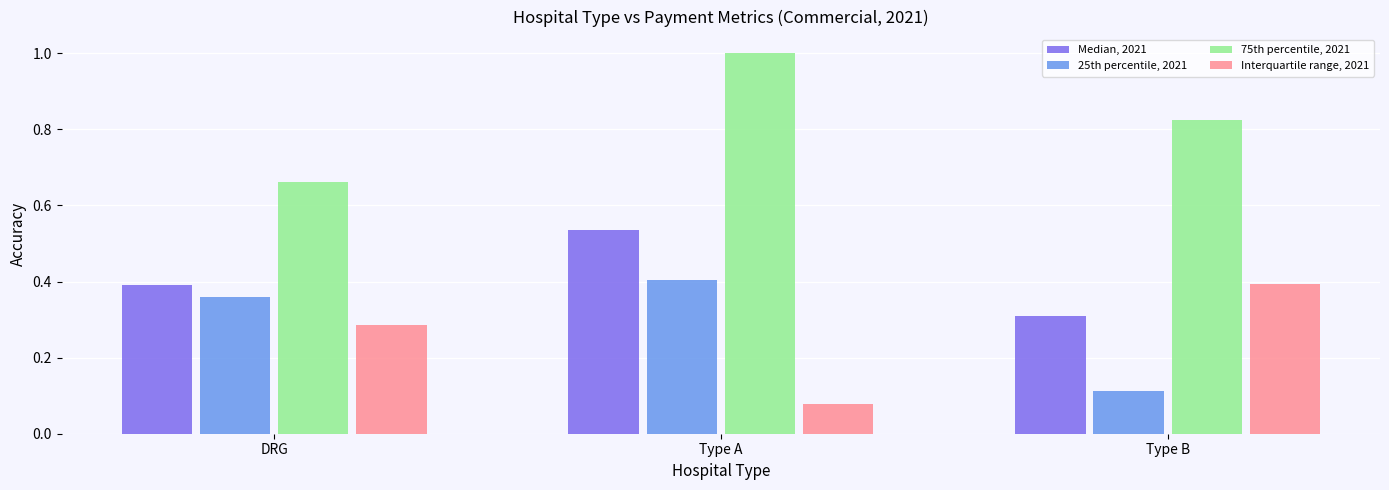

At which category is the sum across all series the highest?

Type A